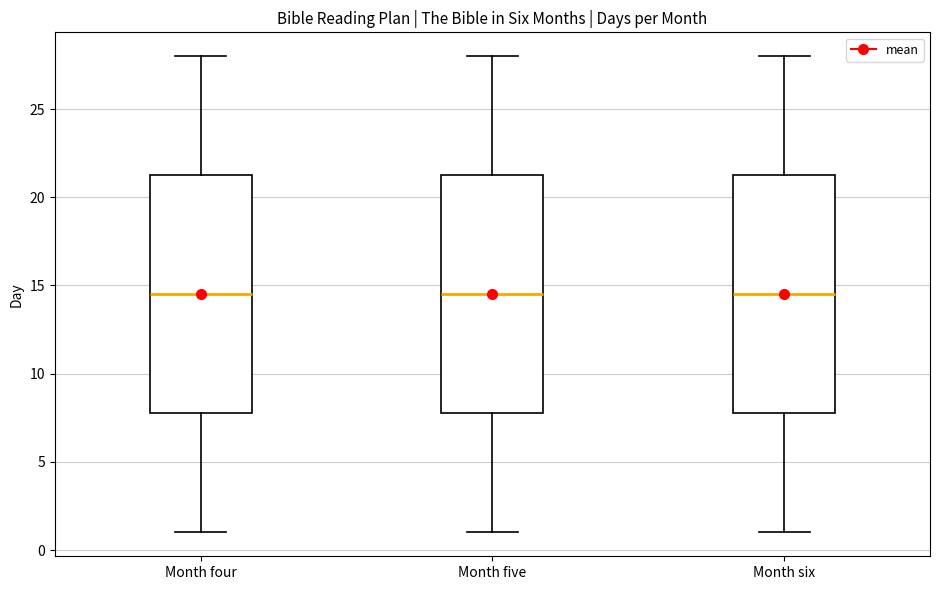

Reading left to right, transcribe this box plot: for each box, give where its median line is, the range the box spans, and where its two whiskers end, as read against the y-axis. The values are not printed on the chart, so give them approximately, as read against the axis.

Month four: median 14.5, box 8.0 to 21.5, whiskers 1.0 to 28.0
Month five: median 14.5, box 8.0 to 21.5, whiskers 1.0 to 28.0
Month six: median 14.5, box 8.0 to 21.5, whiskers 1.0 to 28.0